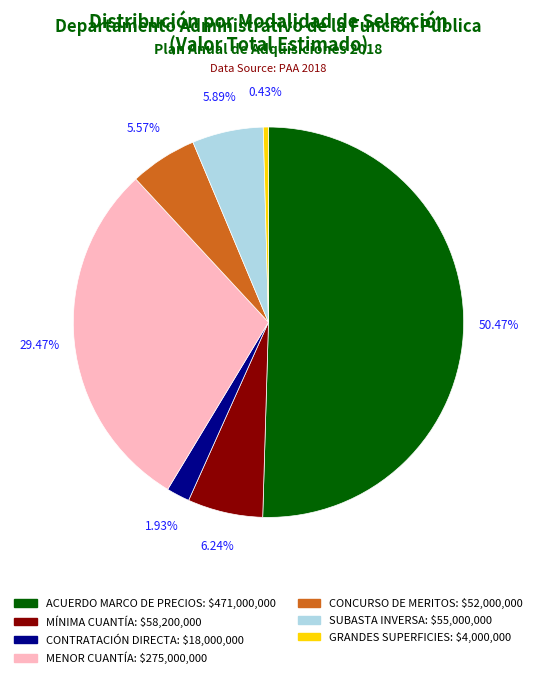

To the nearest percent, what is the combined percentage of GRANDES SUPERFICIES and MÍNIMA CUANTÍA?

7%